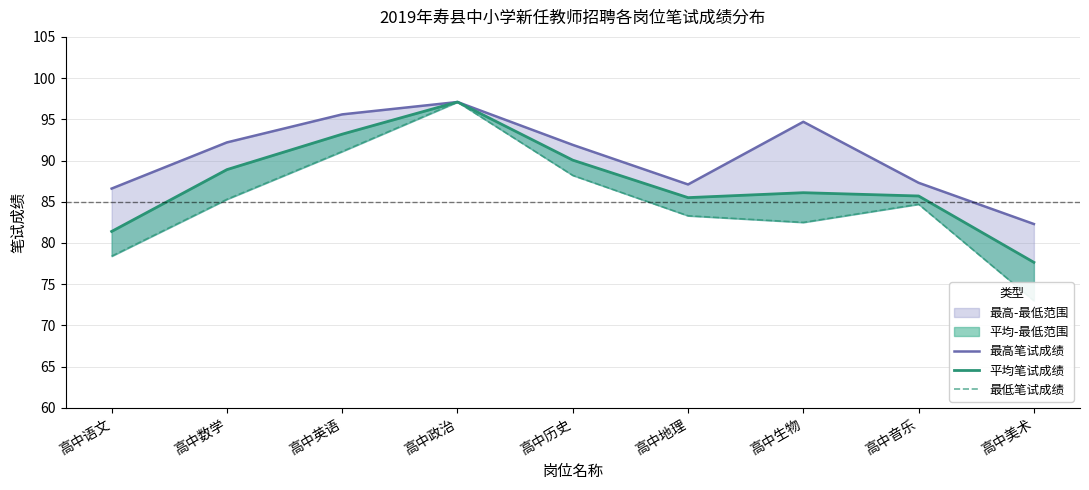

Where is 最高笔试成绩 nearest to the value 89?

高中音乐